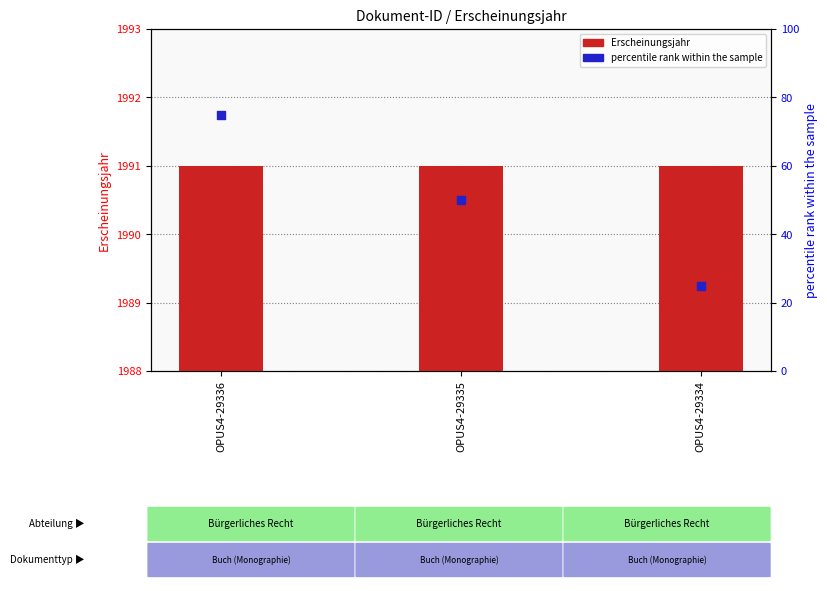

Which series has the largest total across all categories?

Erscheinungsjahr